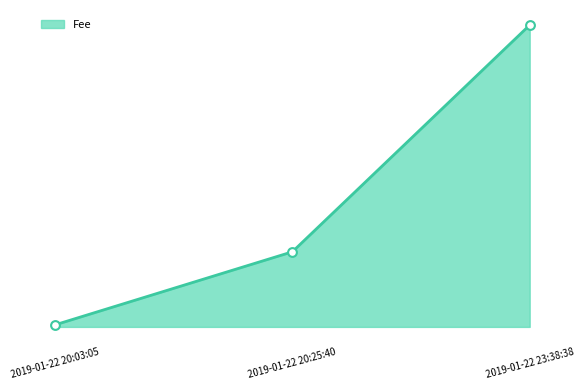

What is the change in value from 2019-01-22 20:03:05 to 2019-01-22 23:38:38?

+9.6